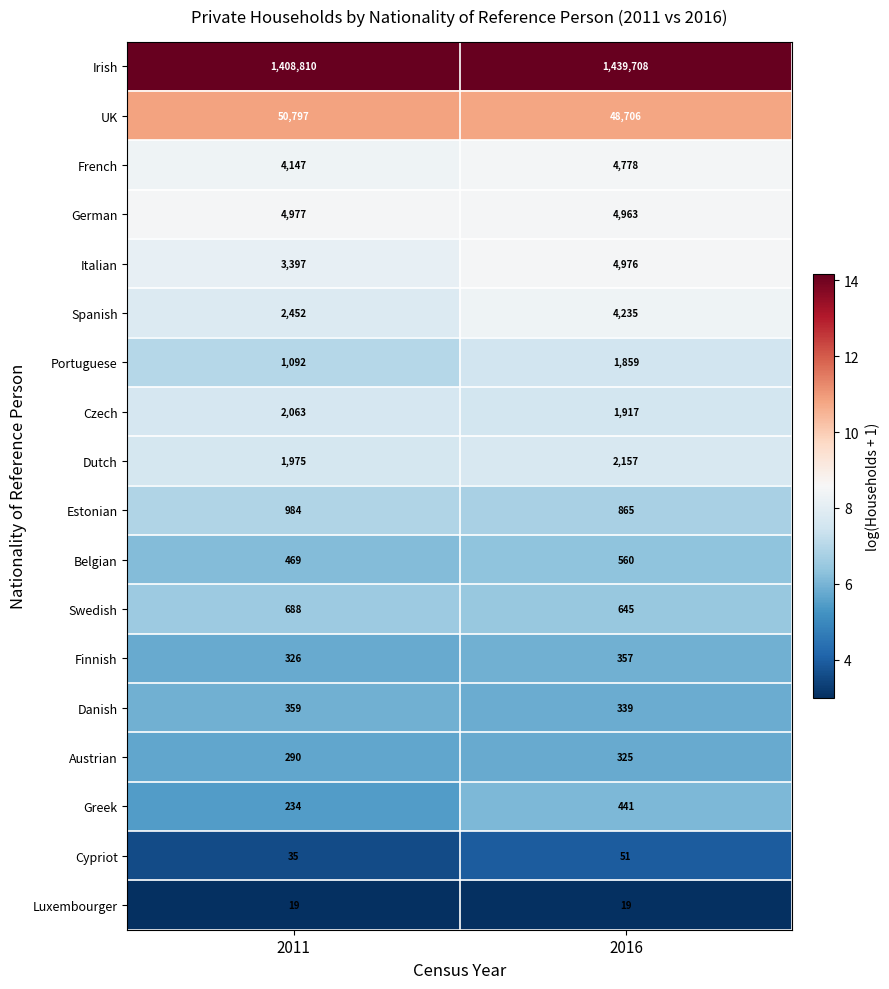

Between 2011 and 2016, which series saw the biggest shift?

Irish